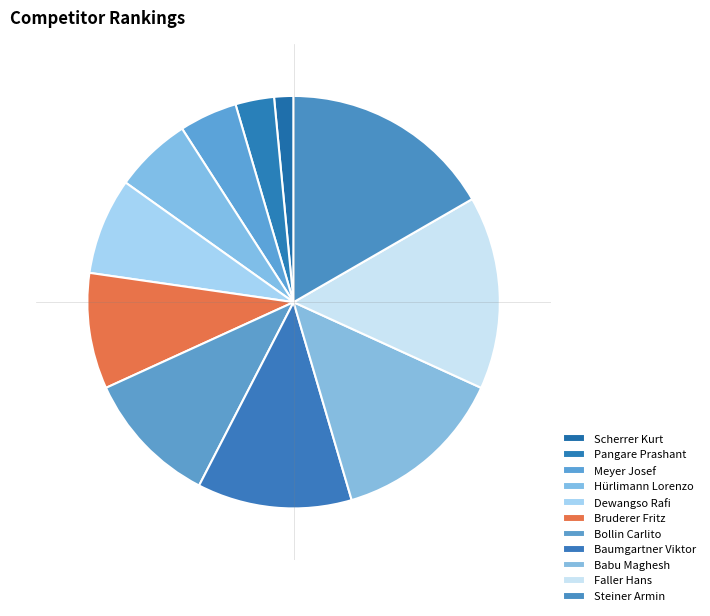

What percentage is NOT represented by Dewangso Rafi?

92.4%